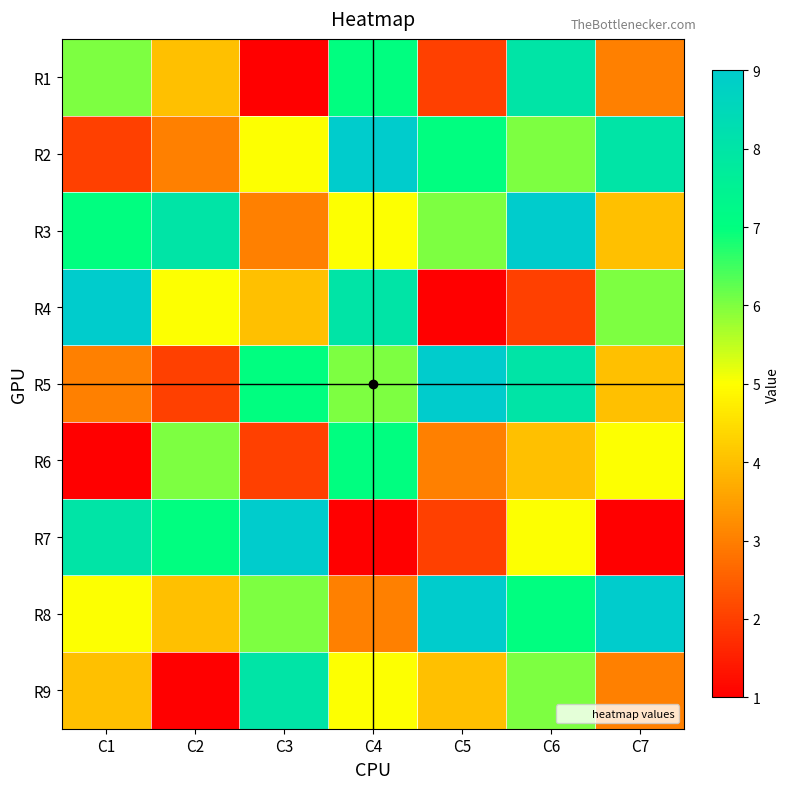

Reading right to left, extract all data points from this chart.

R1: C7=3	C6=8	C5=2	C4=7	C3=1	C2=4	C1=6
R2: C7=8	C6=6	C5=7	C4=9	C3=5	C2=3	C1=2
R3: C7=4	C6=9	C5=6	C4=5	C3=3	C2=8	C1=7
R4: C7=6	C6=2	C5=1	C4=8	C3=4	C2=5	C1=9
R5: C7=4	C6=8	C5=9	C4=6	C3=7	C2=2	C1=3
R6: C7=5	C6=4	C5=3	C4=7	C3=2	C2=6	C1=1
R7: C7=1	C6=5	C5=2	C4=1	C3=9	C2=7	C1=8
R8: C7=9	C6=7	C5=9	C4=3	C3=6	C2=4	C1=5
R9: C7=3	C6=6	C5=4	C4=5	C3=8	C2=1	C1=4